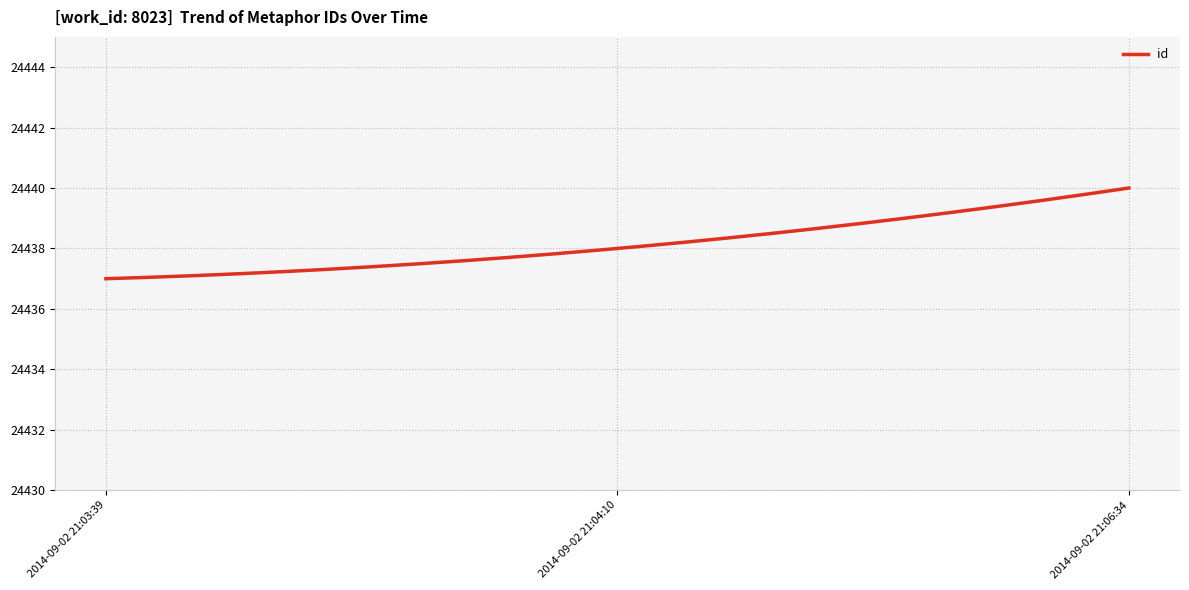

What is the greatest value displayed?

24440.0